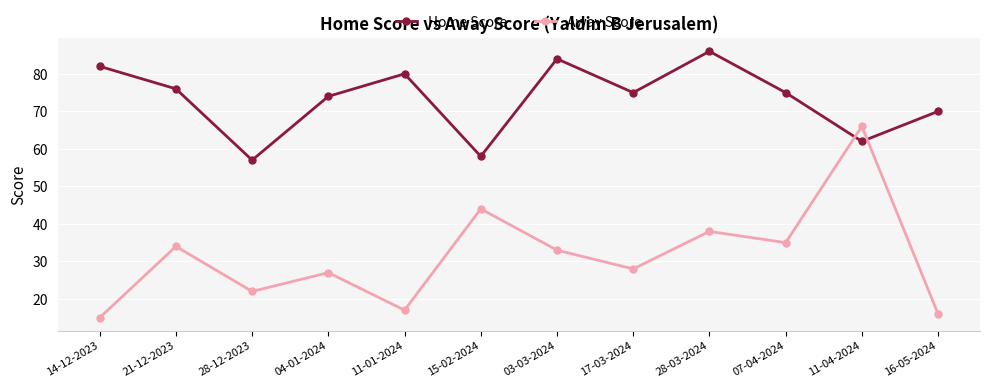

How many data points in Away Score are less than 33?

6